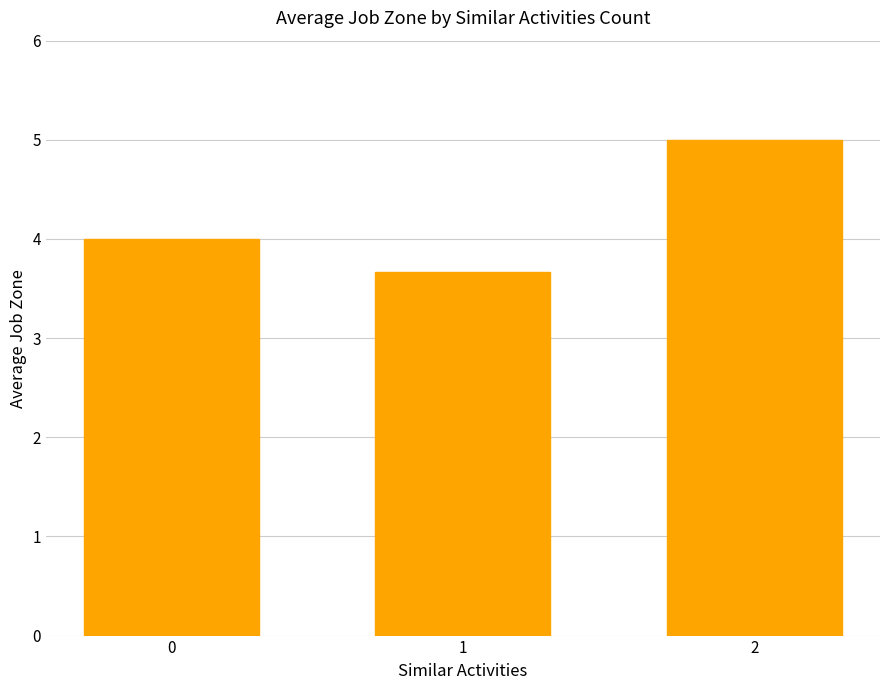

What is the sum of the values at 1 and 2?

8.7